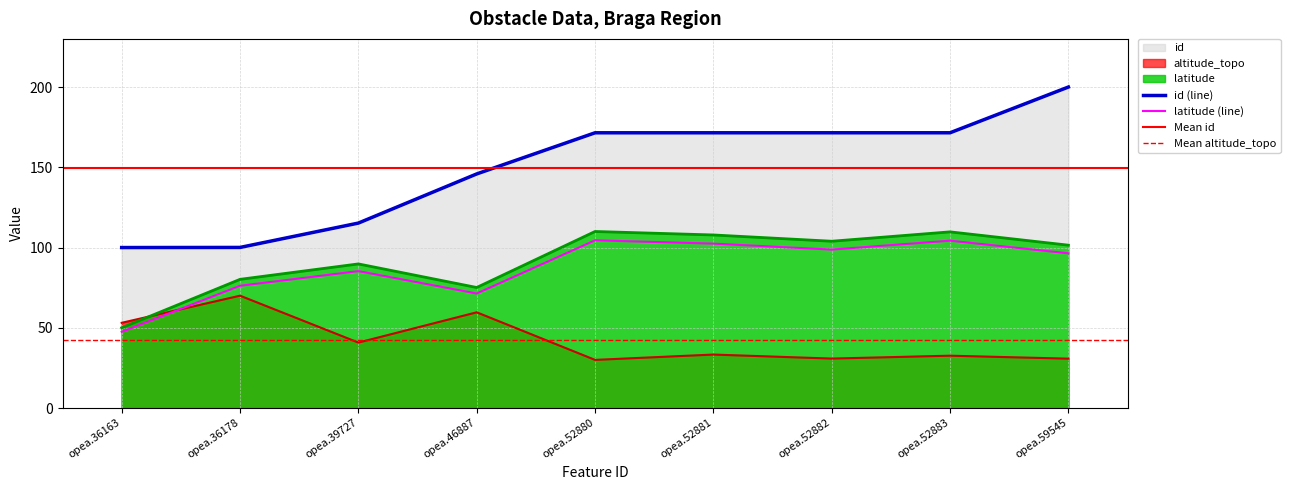

What are all the series names shown in the legend?

id, latitude, altitude_topo